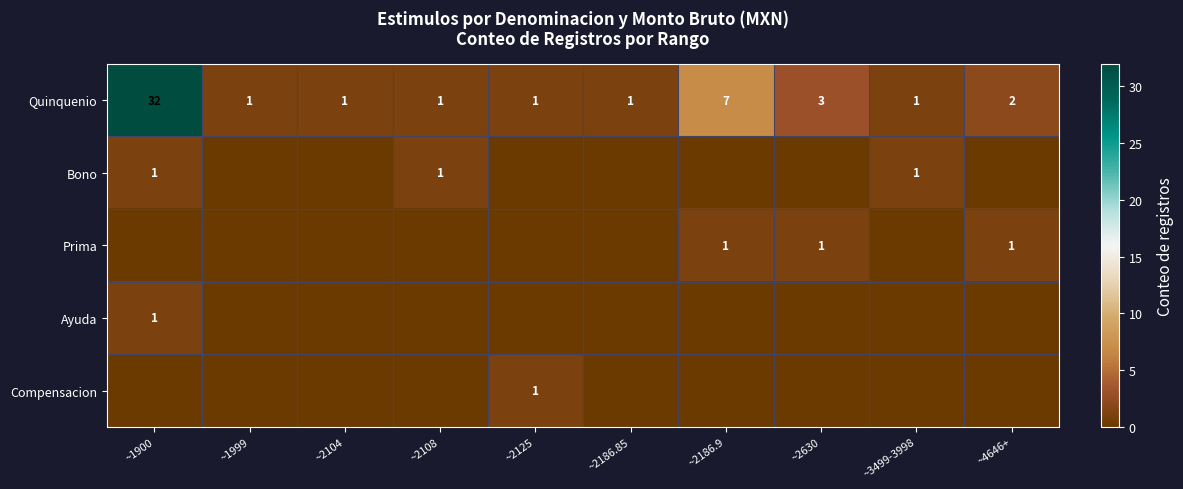

At which label is Quinquenio closest to 16?

~2186.9